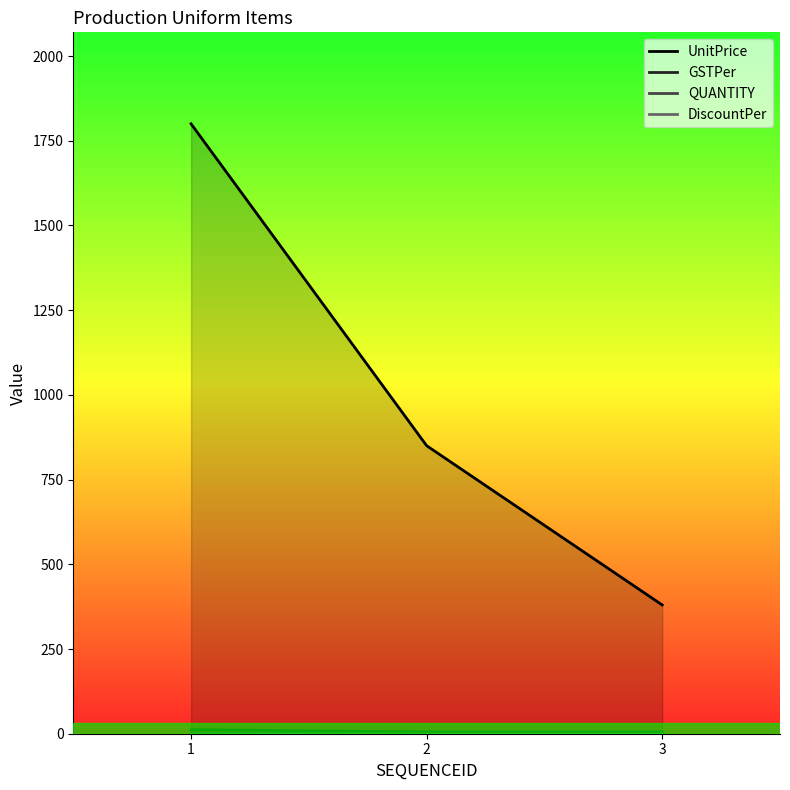

Between 2 and 3, which series saw the biggest shift?

UnitPrice